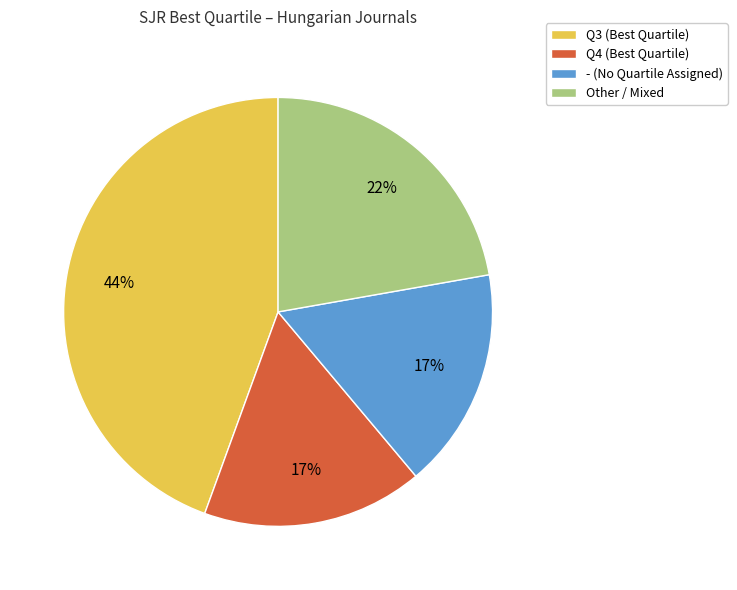

Is it true that Q3 (Best Quartile) is 37% of the pie?

False